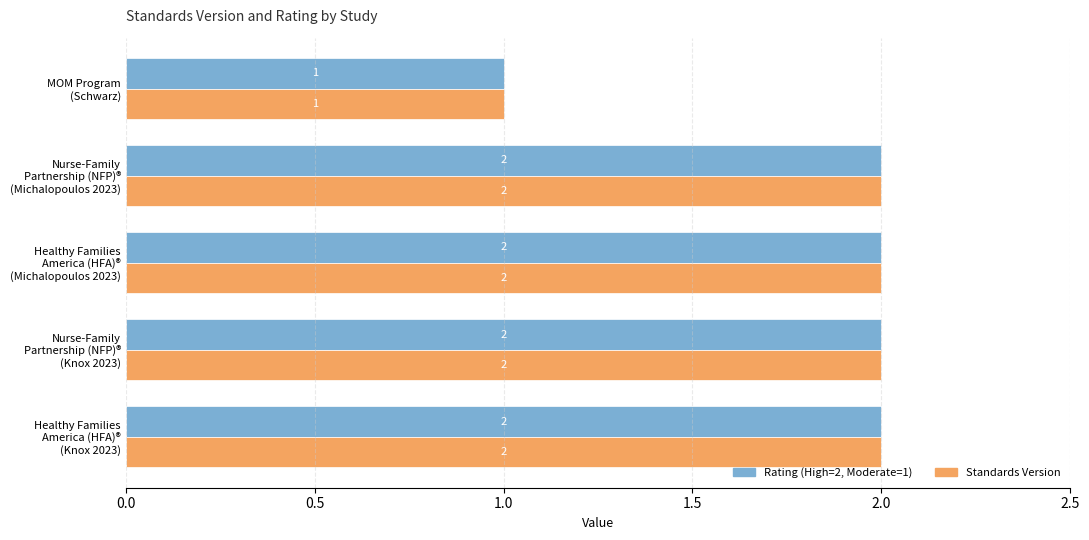

What is the sum of all Standards Version values?

9